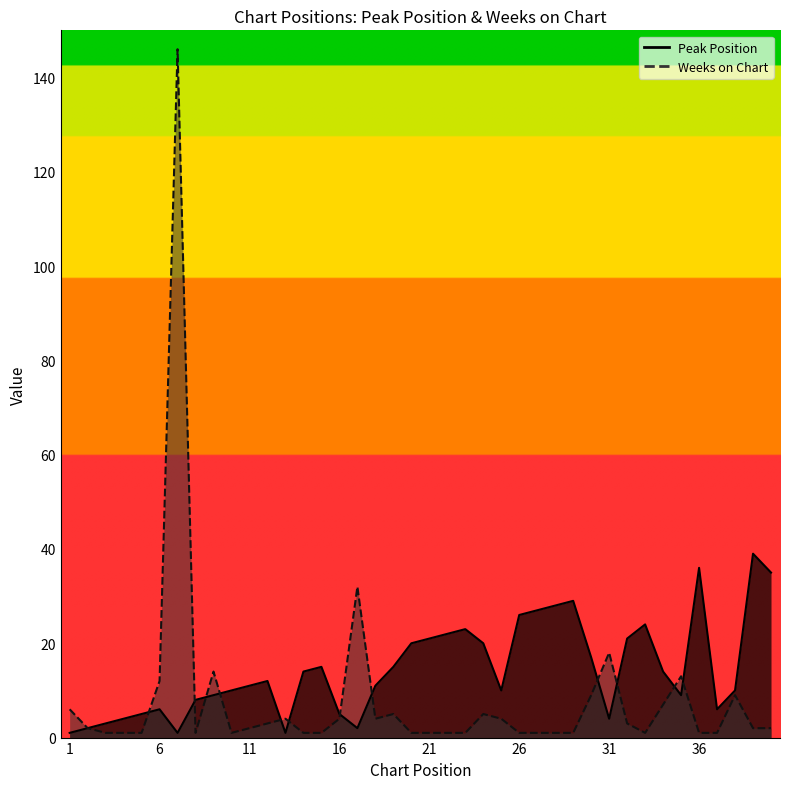

True or false: Peak Position and Weeks on Chart intersect in this chart.

True